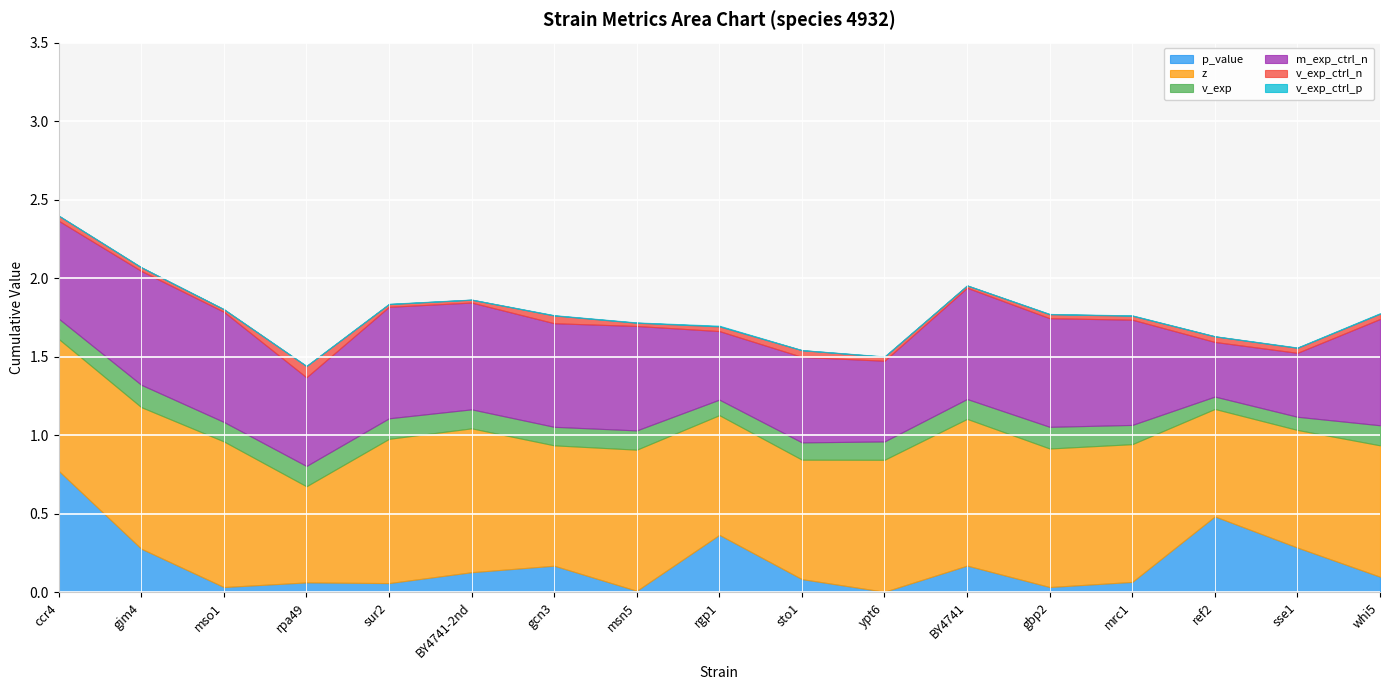

Is it true that v_exp_ctrl_n equals 0.0 at mrc1?

True